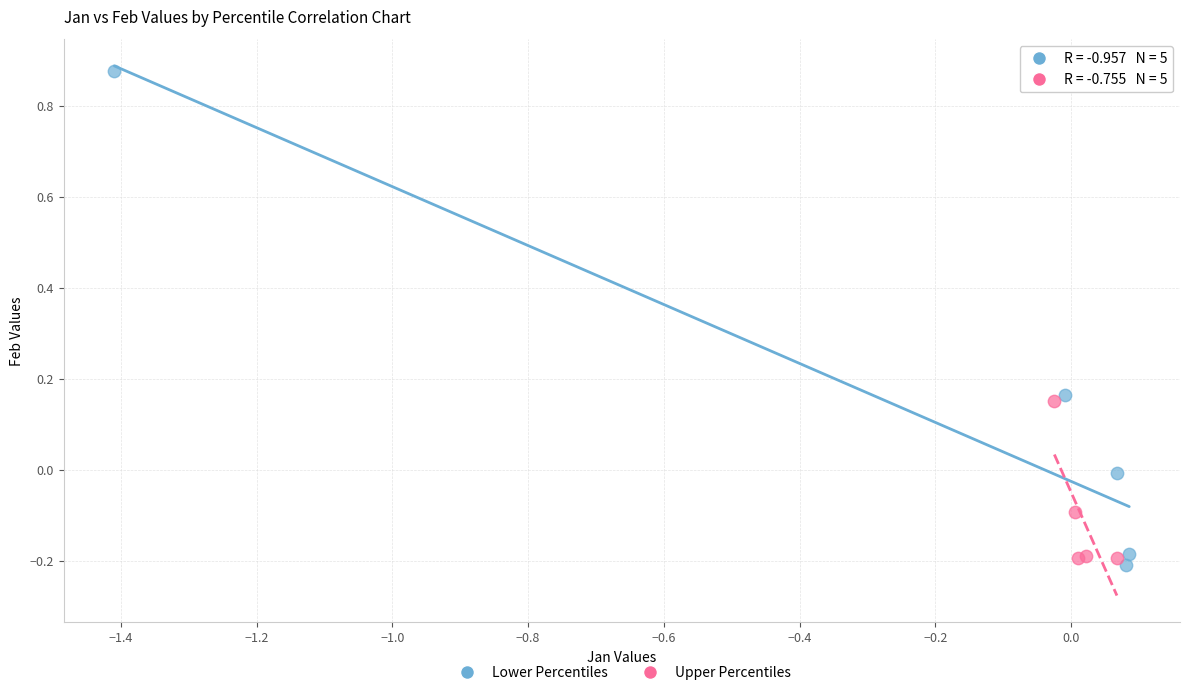

What are all the series names shown in the legend?

Lower Percentiles, Upper Percentiles